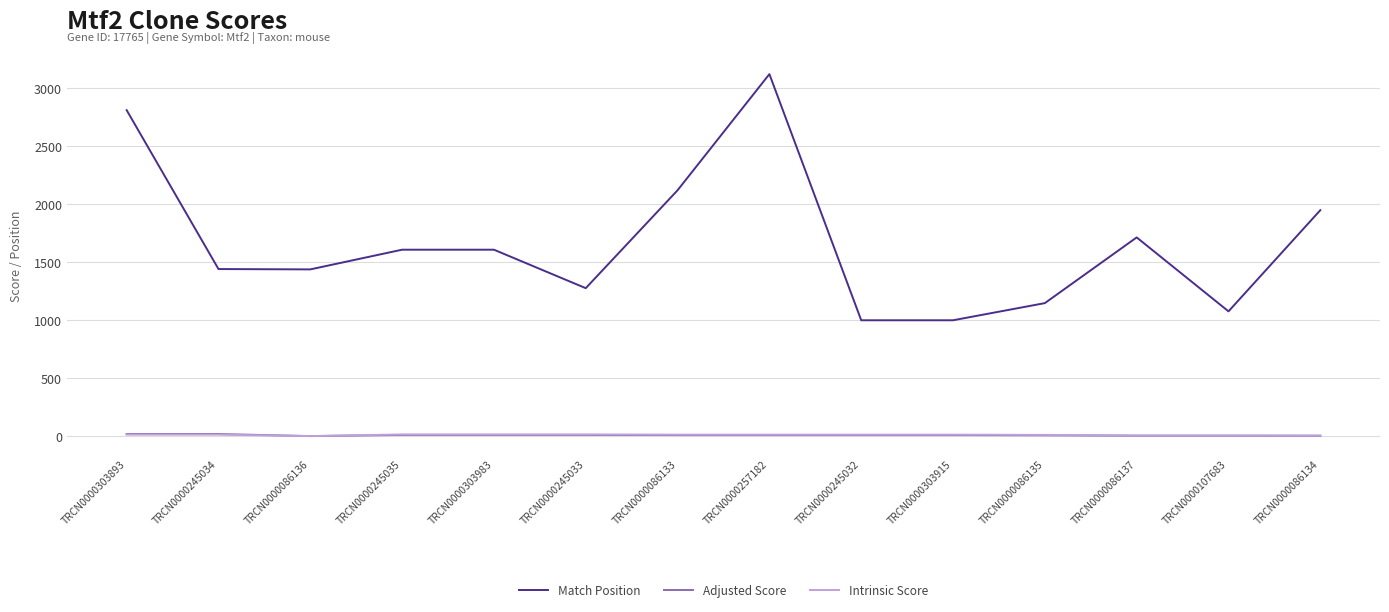

What is the highest value of the Intrinsic Score series?

15.0